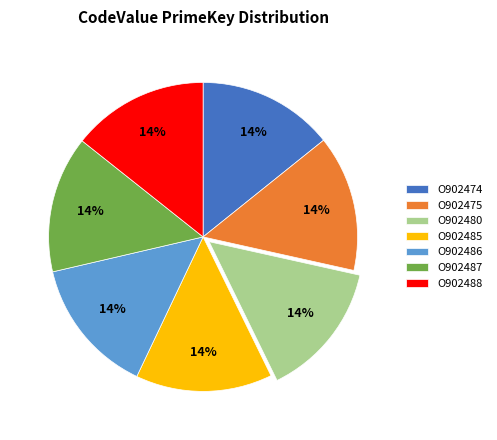

Does any single category account for the majority?

No